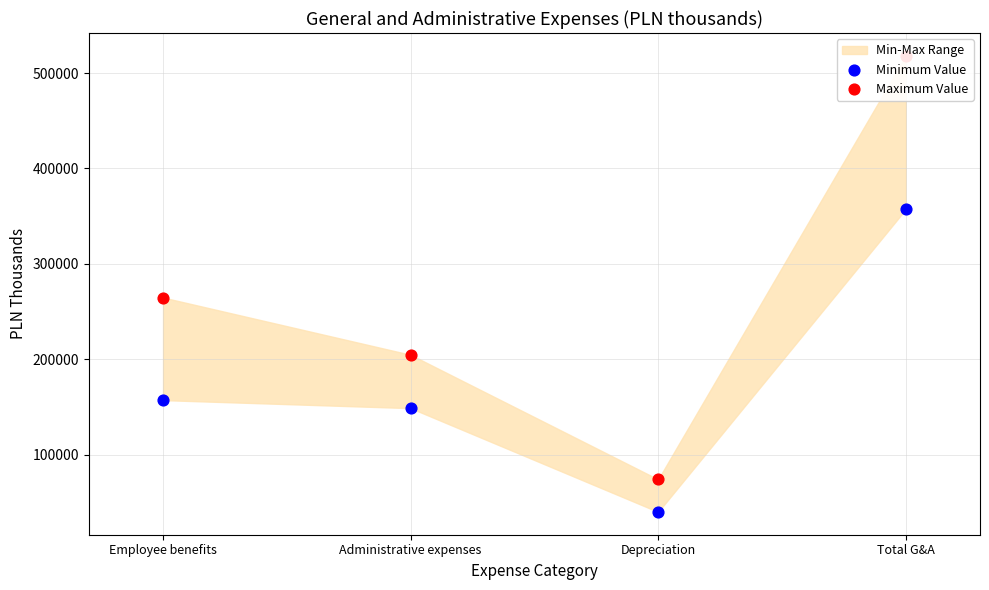

Which series has the widest spread of Y values?

Maximum Value